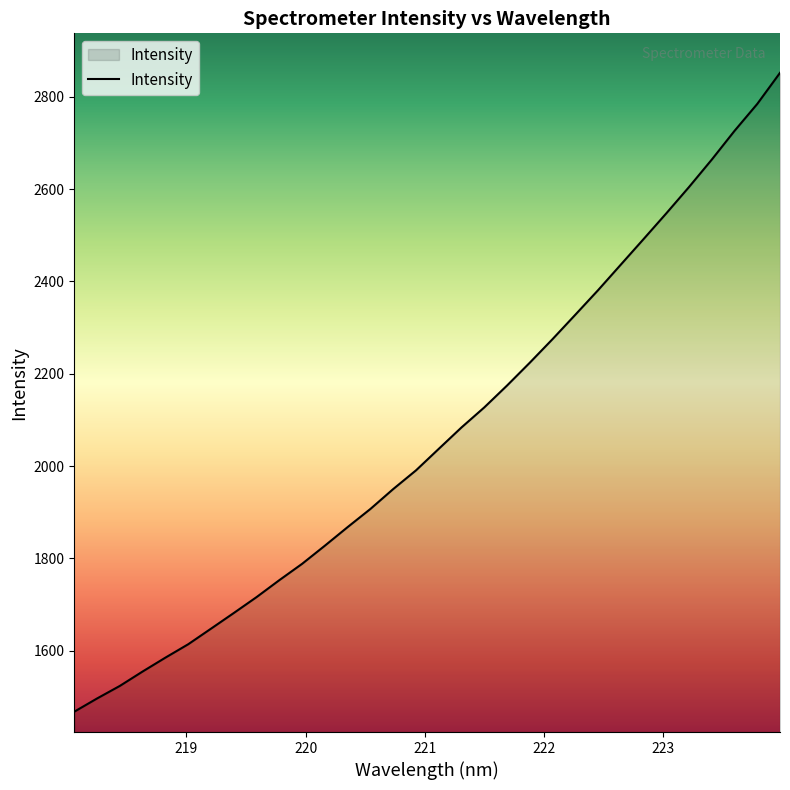

What is the maximum value shown in the chart?

2851.9